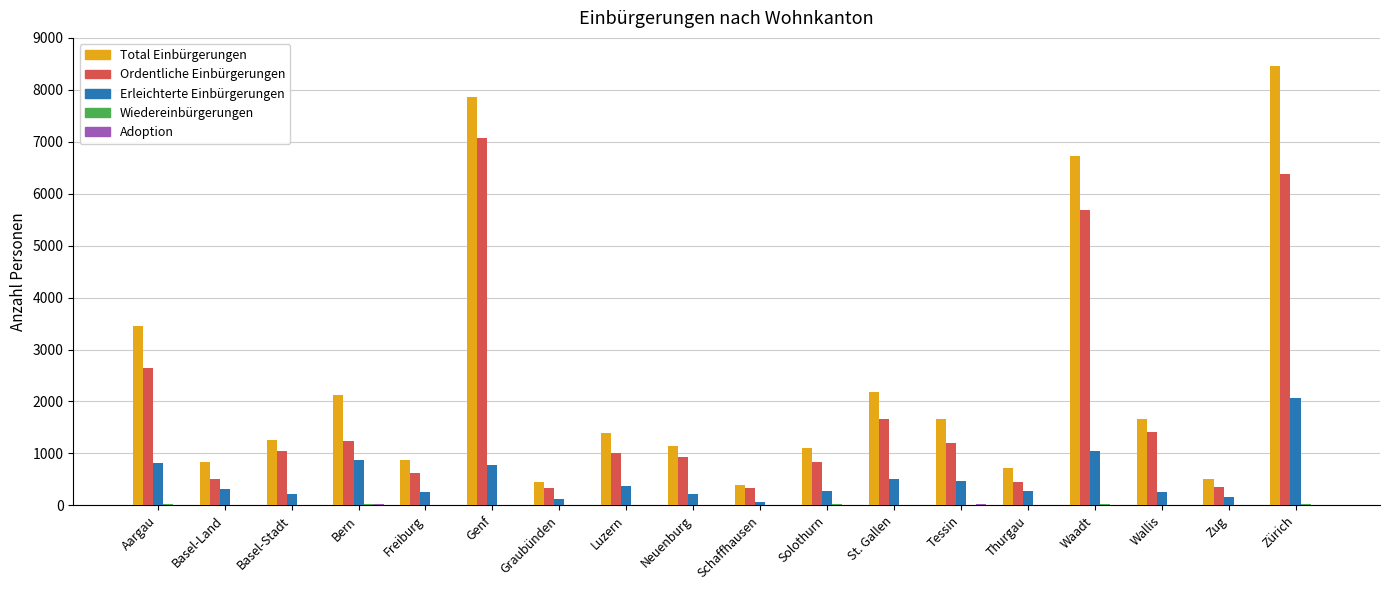

Does the chart contain stacked bars?

No